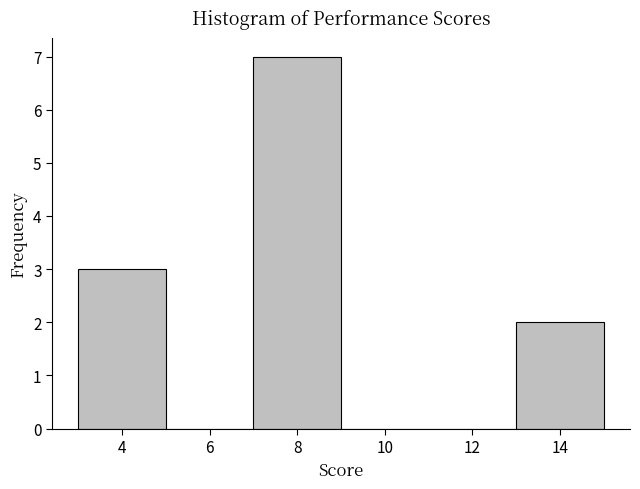

What is the height of the bar covering 3 to 5 on the x-axis? The values are not printed on the chart, so give them approximately, as read against the axis.

3